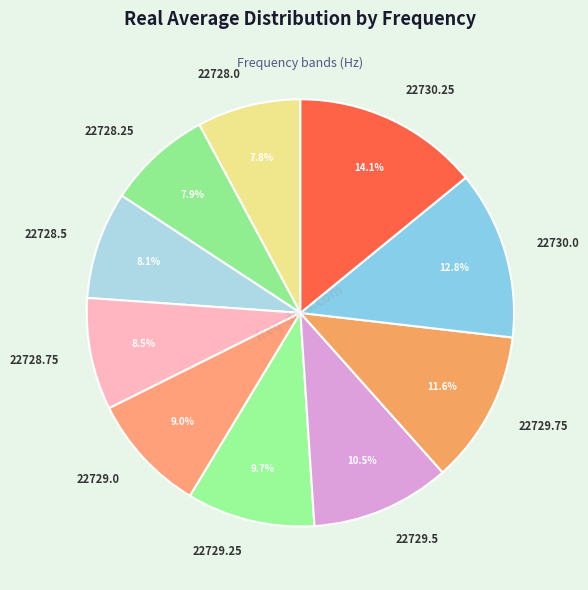

What is the total percentage of 22728.25 and 22729.25?

17.6%